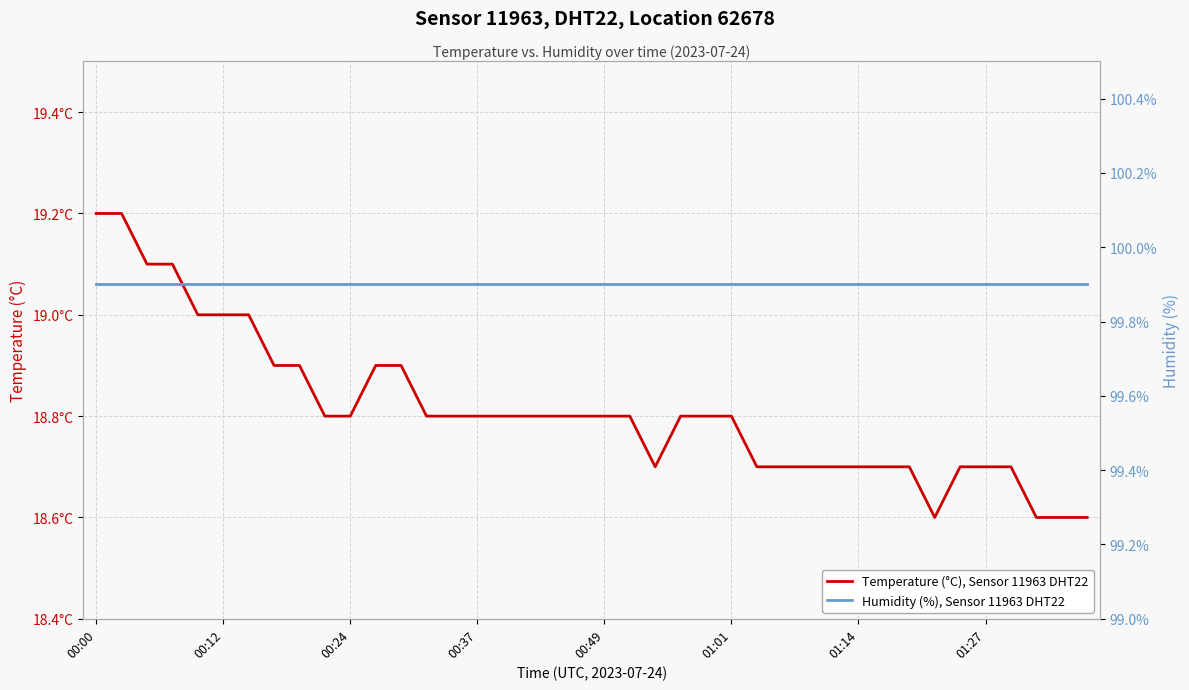

Reading left to right, what are all the values shown in this chart?

Temperature (°C), Sensor 11963 DHT22: 19.2	19.2	19.1	19.1	19.0	19.0	19.0	18.9	18.9	18.8	18.8	18.9	18.9	18.8	18.8	18.8	18.8	18.8	18.8	18.8	18.8	18.8	18.7	18.8	18.8	18.8	18.7	18.7	18.7	18.7	18.7	18.7	18.7	18.6	18.7	18.7	18.7	18.6	18.6	18.6
Humidity (%), Sensor 11963 DHT22: 99.9	99.9	99.9	99.9	99.9	99.9	99.9	99.9	99.9	99.9	99.9	99.9	99.9	99.9	99.9	99.9	99.9	99.9	99.9	99.9	99.9	99.9	99.9	99.9	99.9	99.9	99.9	99.9	99.9	99.9	99.9	99.9	99.9	99.9	99.9	99.9	99.9	99.9	99.9	99.9